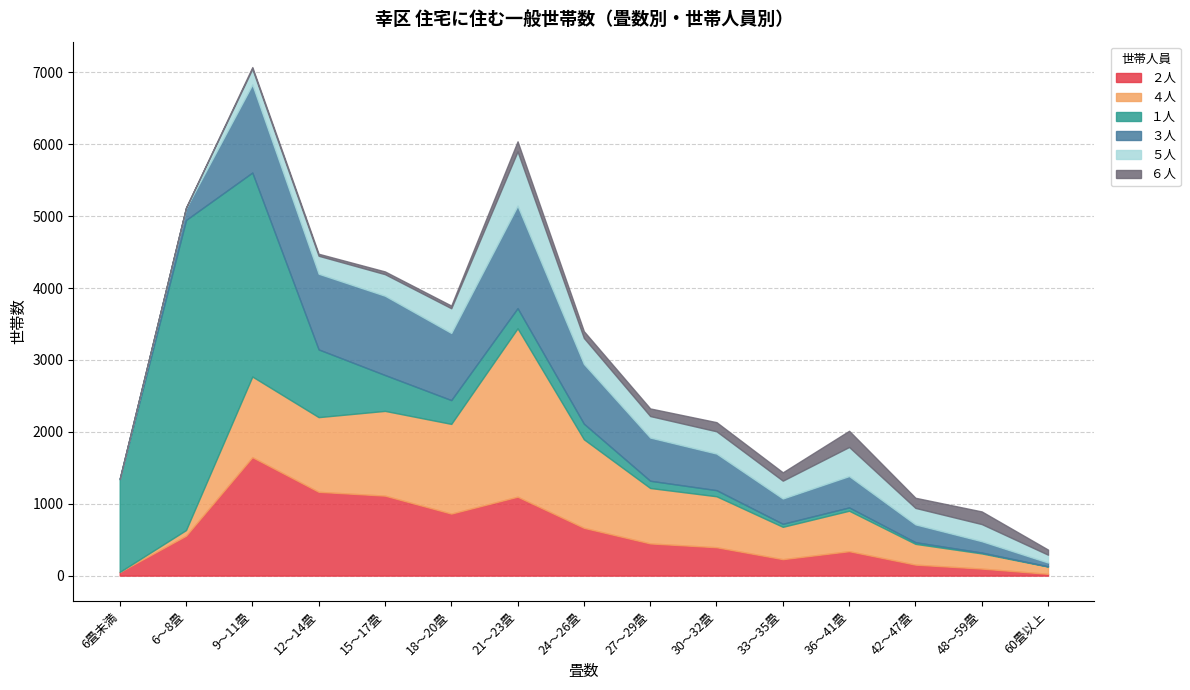

At how many categories does at least one series exceed 1180?

6